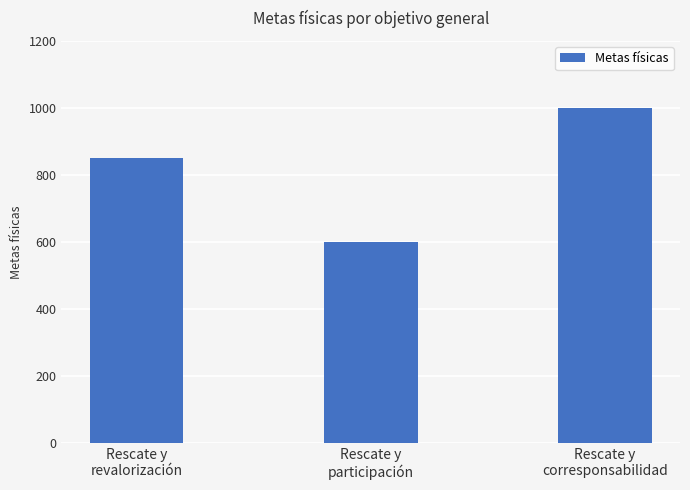

Reading left to right, transcribe all the data shown in this chart.

Rescate y
revalorización=850	Rescate y
participación=600	Rescate y
corresponsabilidad=1000